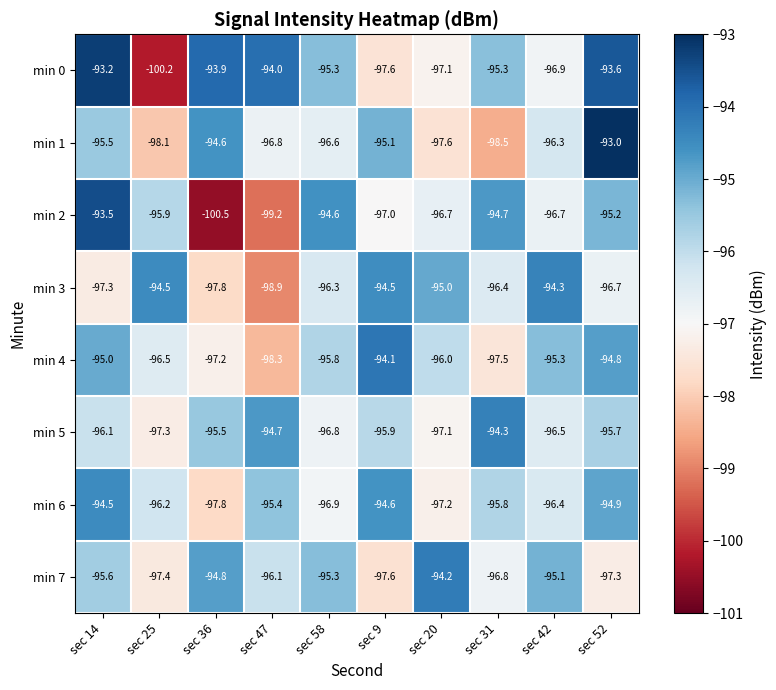

The value of min 7 at sec 14 is -95.6. True or false?

True